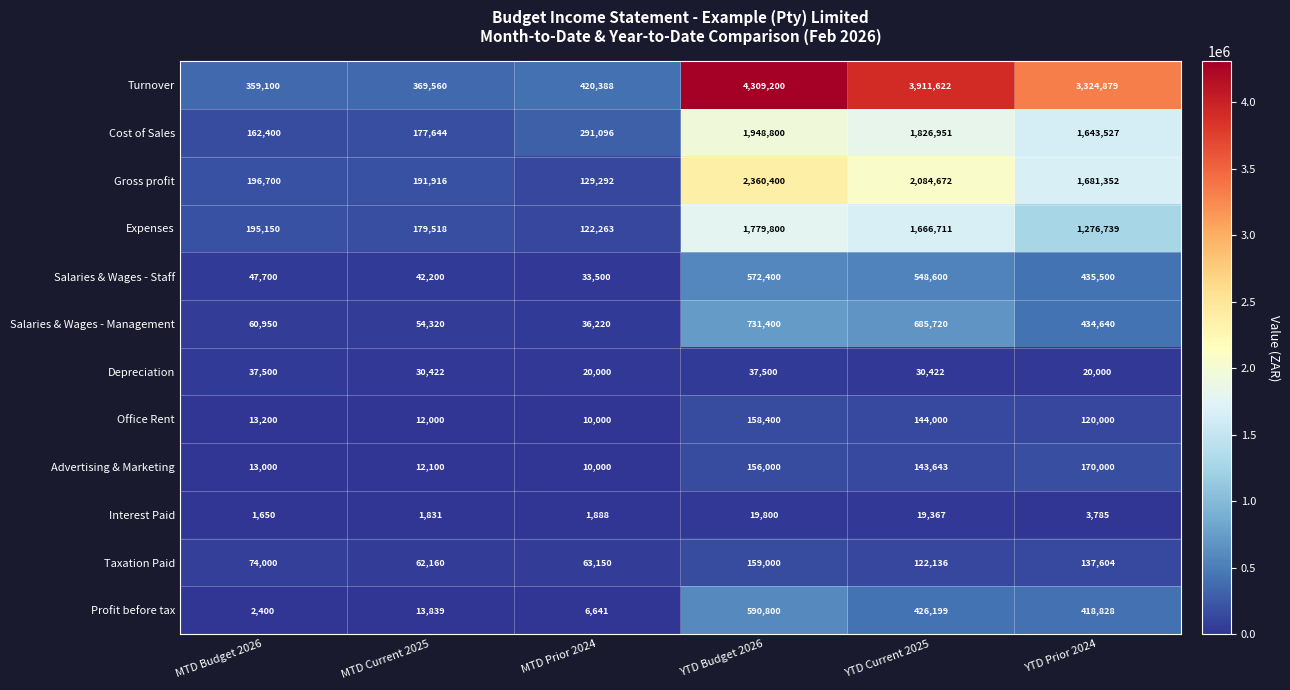

The value of Expenses at MTD Budget 2026 is 133366. True or false?

False